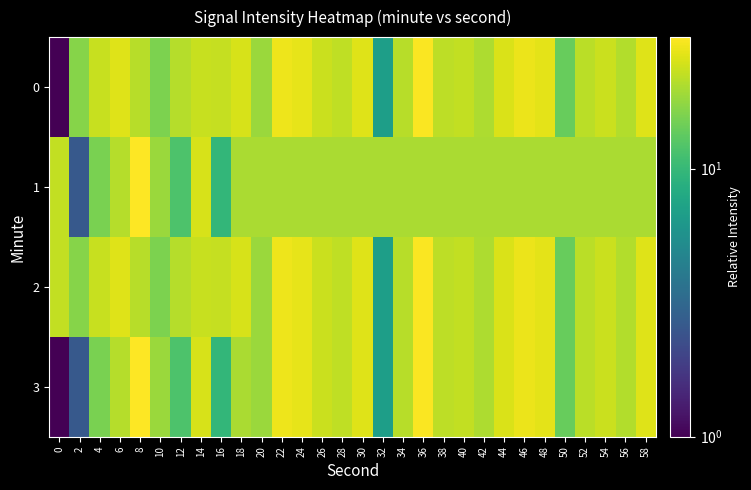

Which series has the largest range (max minus min)?

3